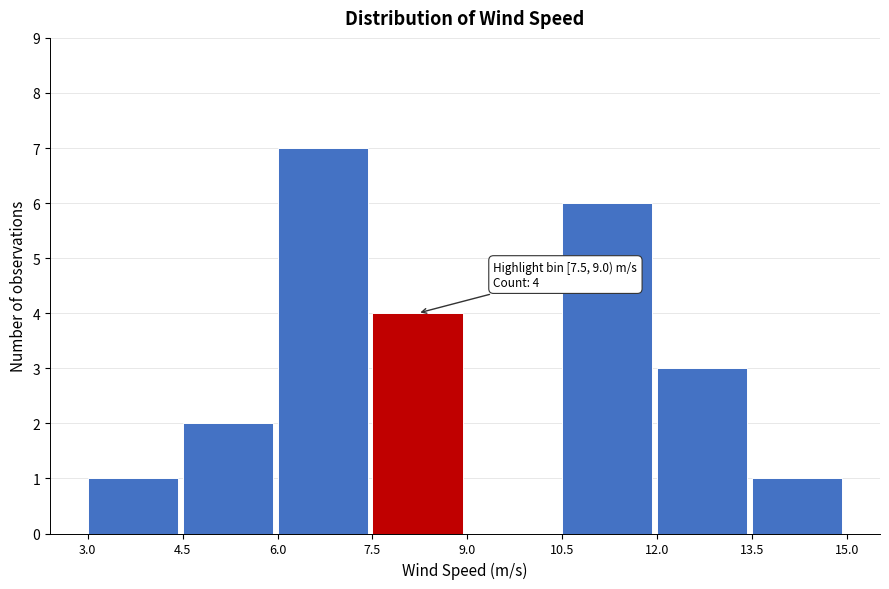

Over which range of the x-axis is the bar tallest?

6.0 to 7.5